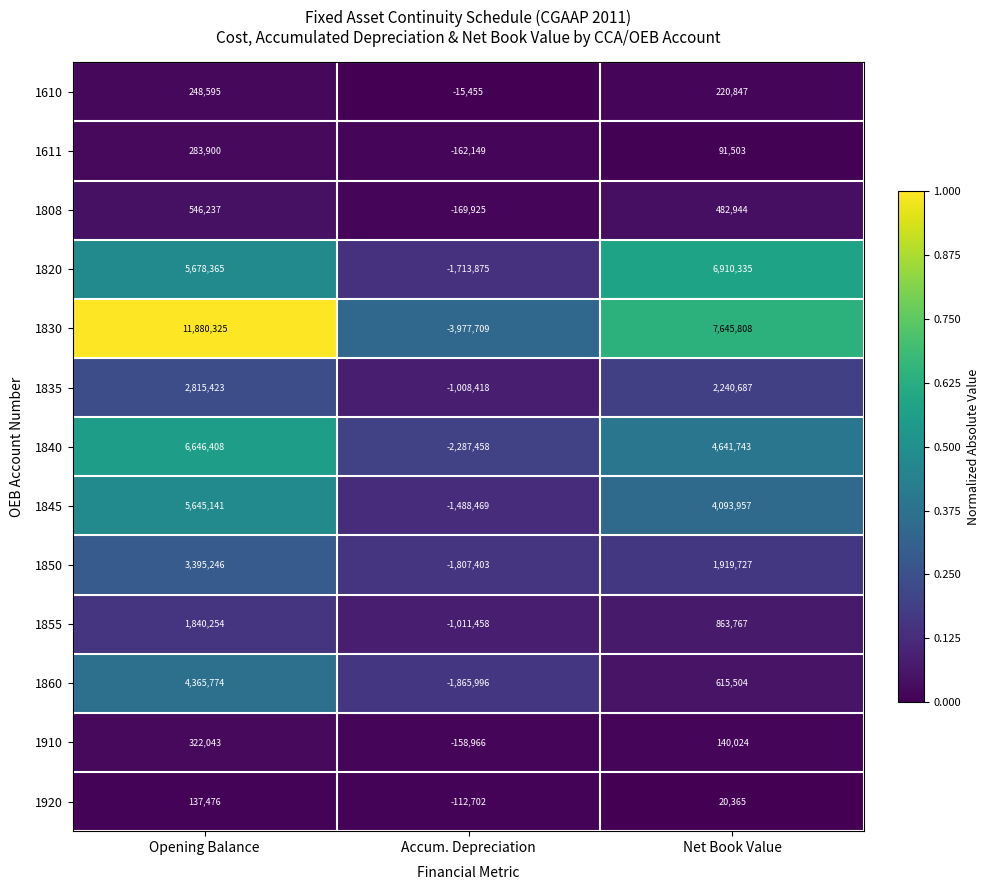

Which series changed the most between Opening Balance and Net Book Value?

1830